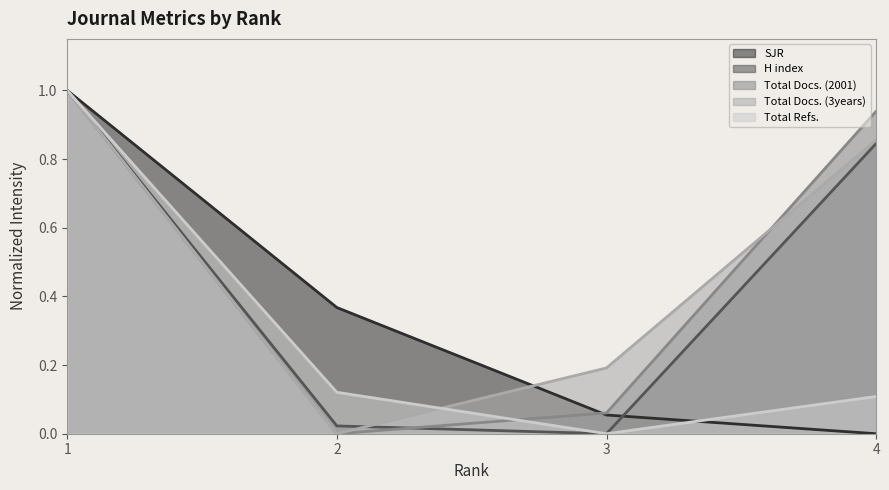

At which category is the sum across all series the highest?

1